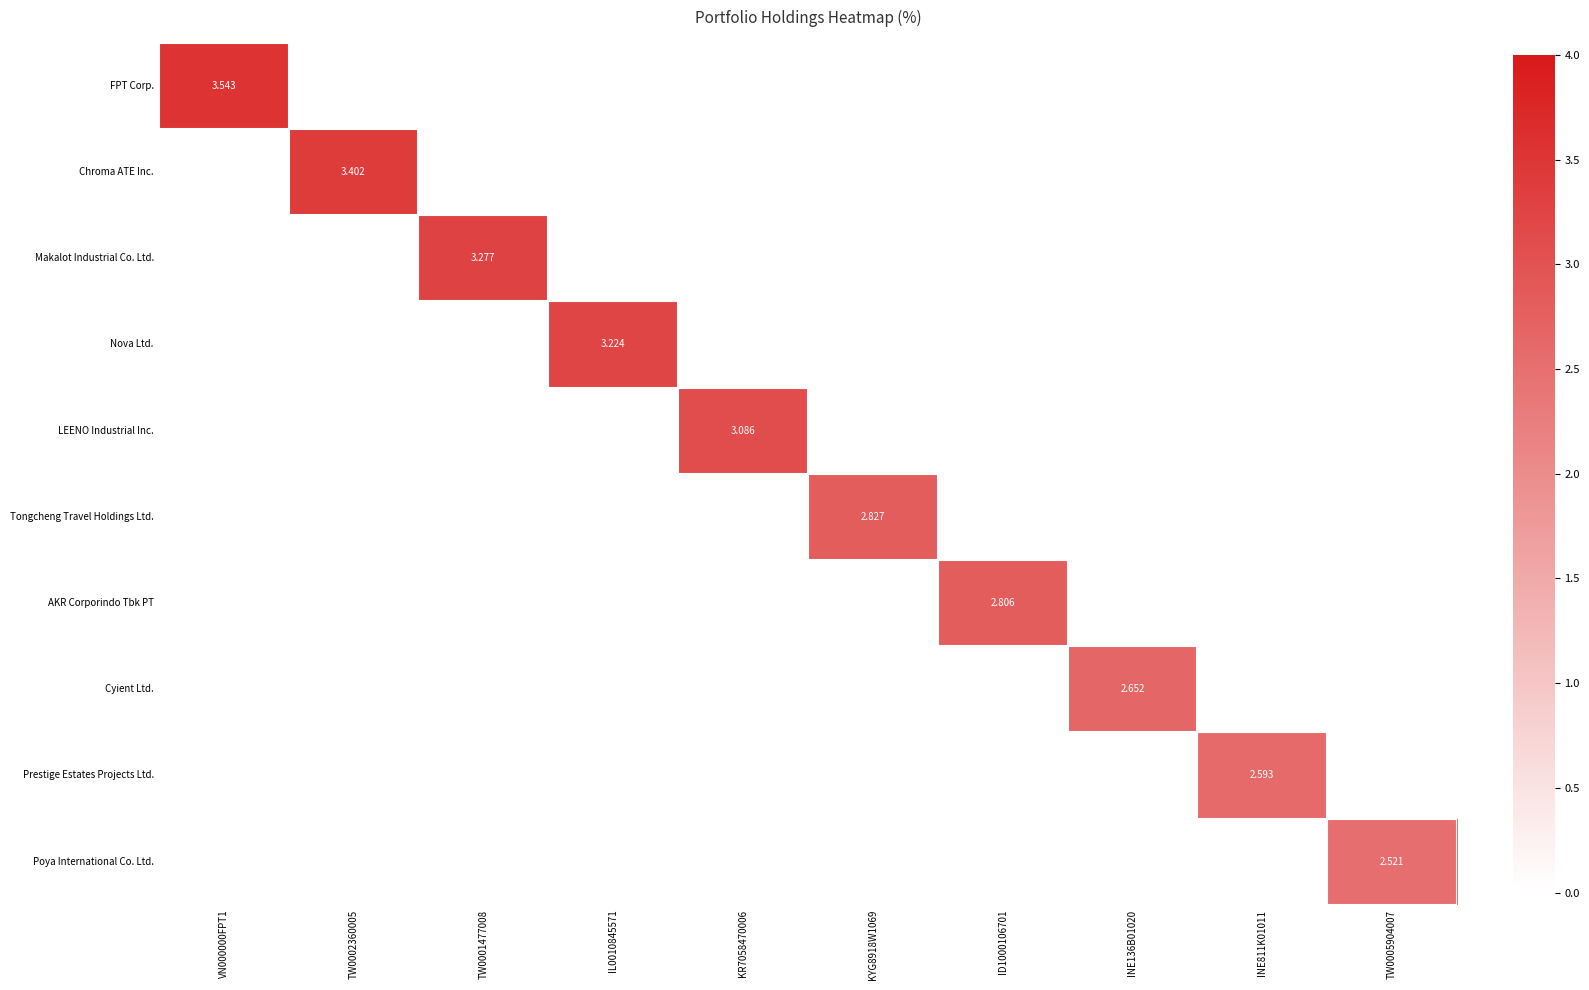

How many values in Prestige Estates Projects Ltd. are above zero?

1